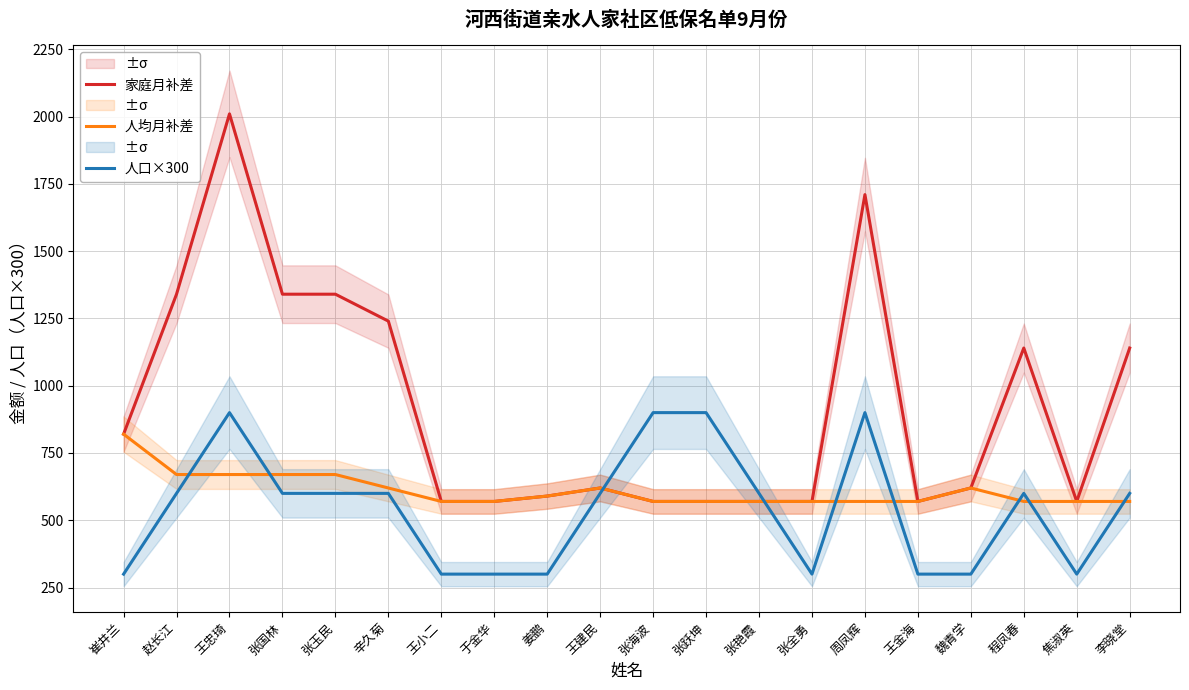

What is the label of the 13th point from the left?

张艳霞